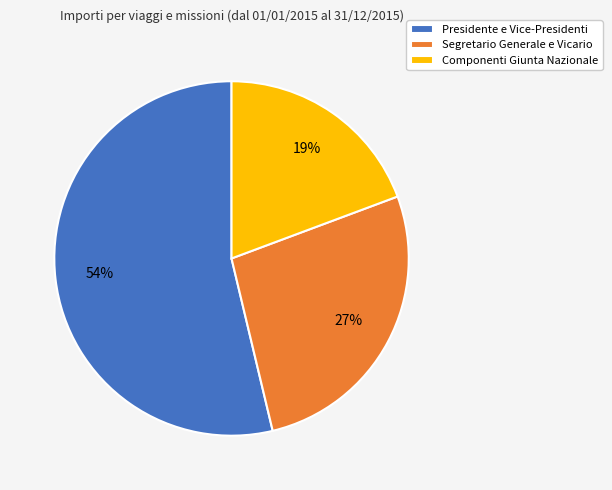

Is it true that Presidente e Vice-Presidenti is 54% of the pie?

True